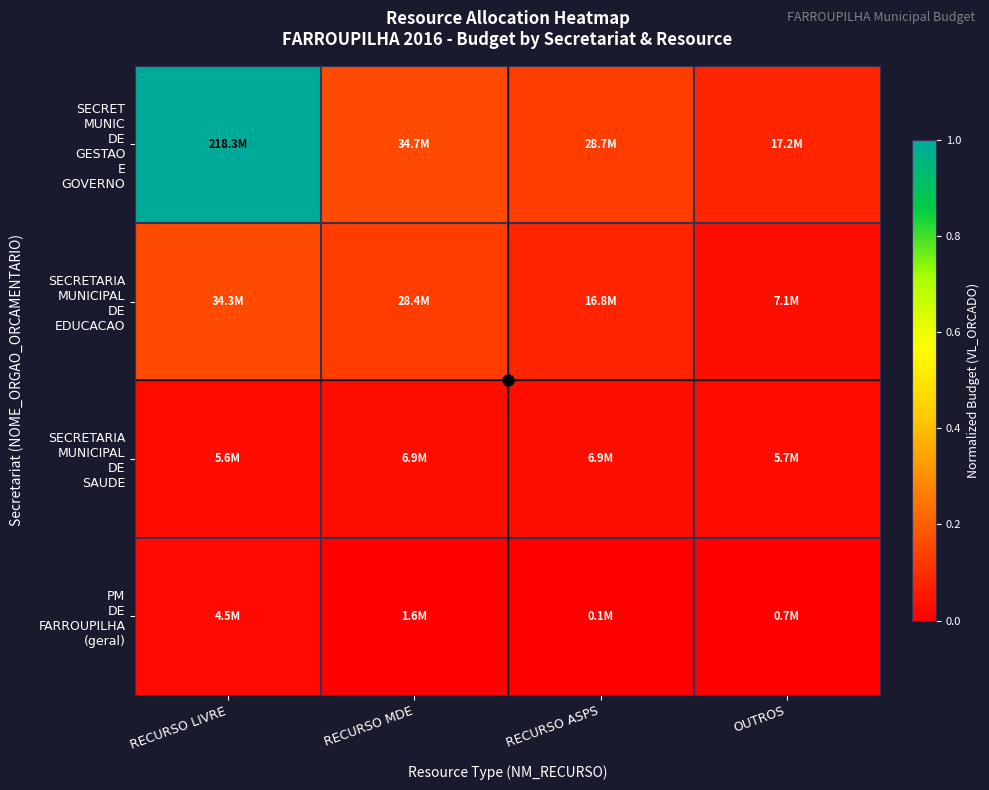

Which series has the widest spread of values?

SECRET MUNIC DE GESTAO E GOVERNO